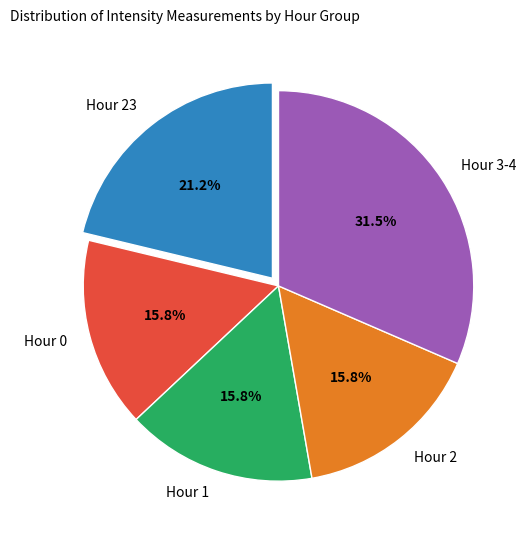

How many segments does this pie chart have?

5